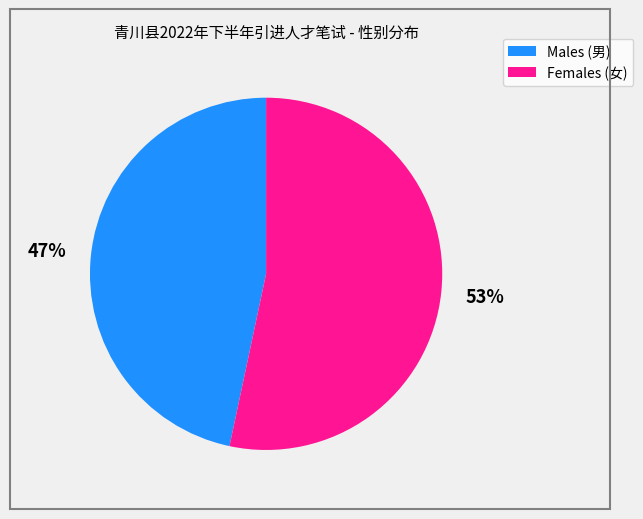

What is the largest slice in the pie chart?

Females (女)